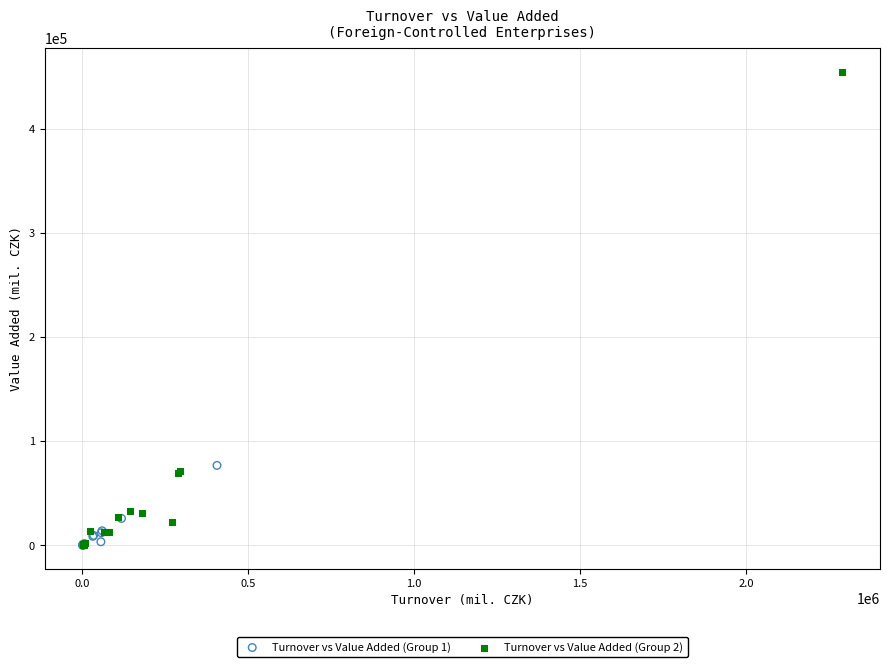

What are all the series names shown in the legend?

Turnover vs Value Added (Group 1), Turnover vs Value Added (Group 2)